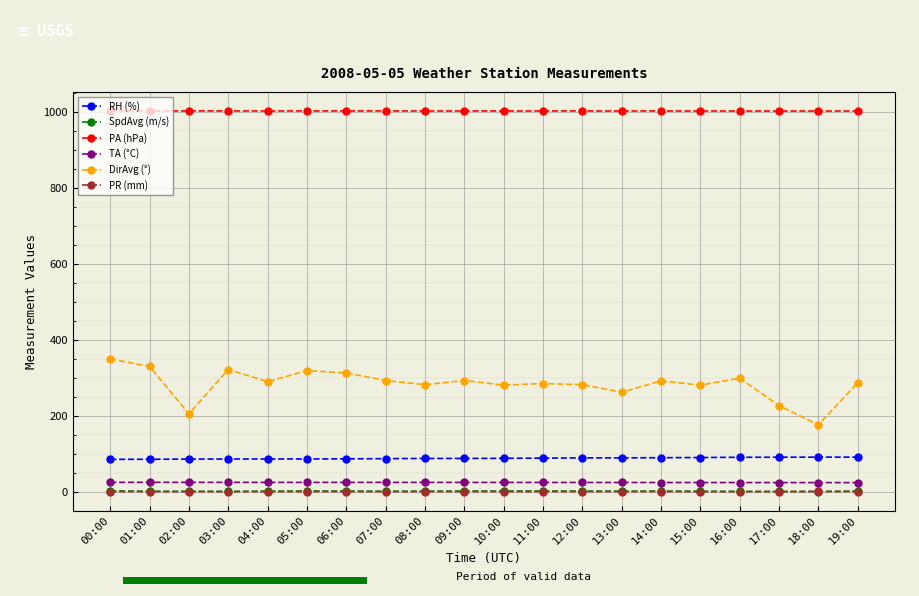

Which series changed the most between 04:00 and 05:00?

DirAvg (°)